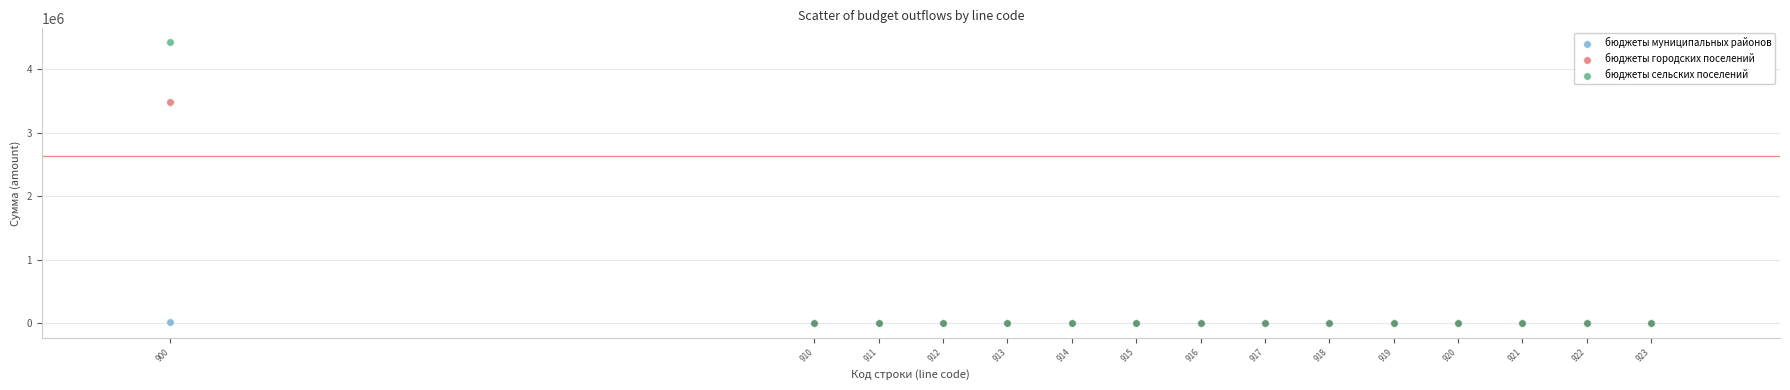

Which series reaches the maximum Y coordinate?

бюджеты сельских поселений